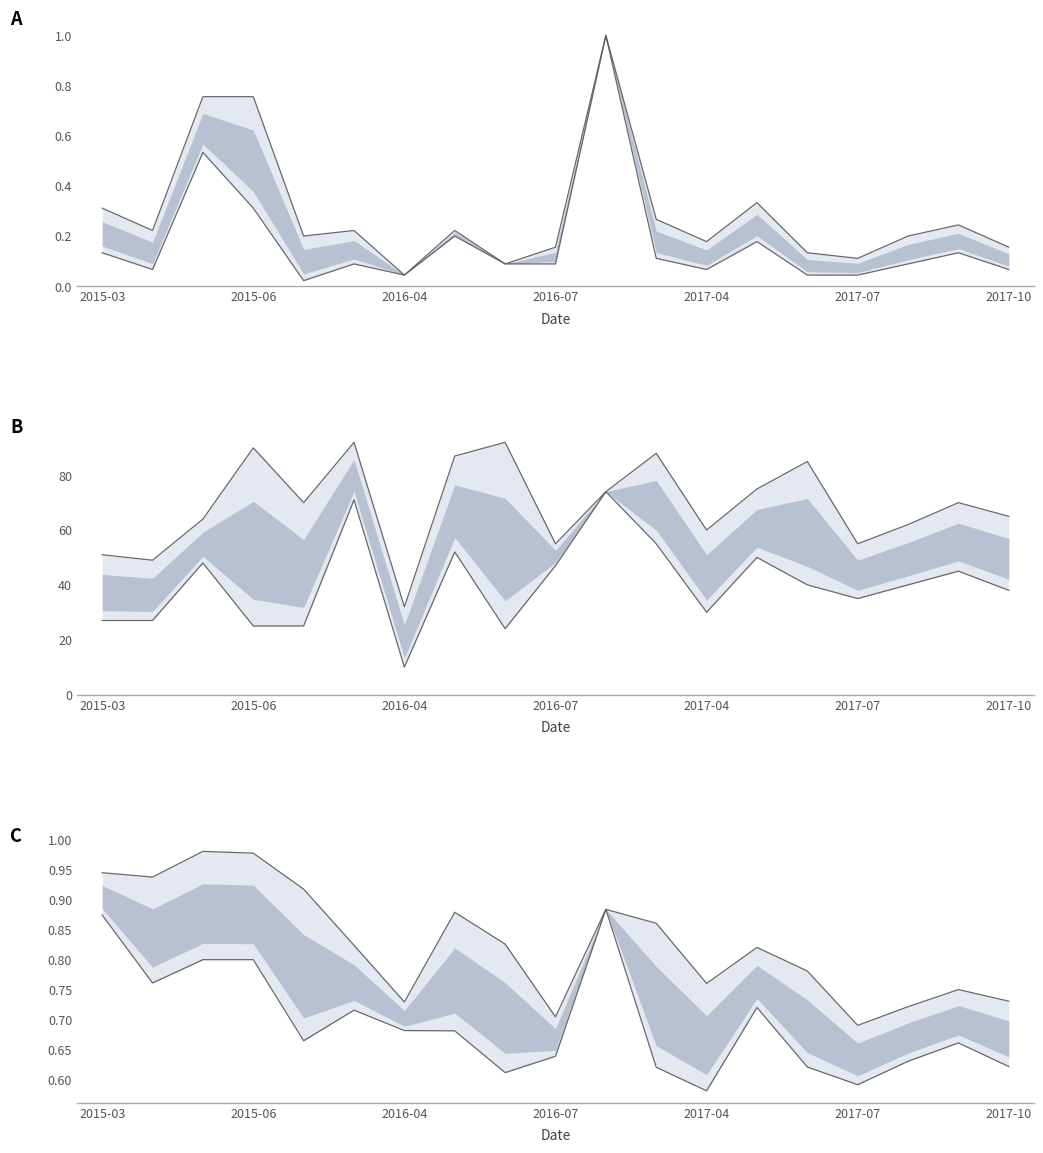

The Place_mean series shows 0.2 at 2017-08. True or false?

True